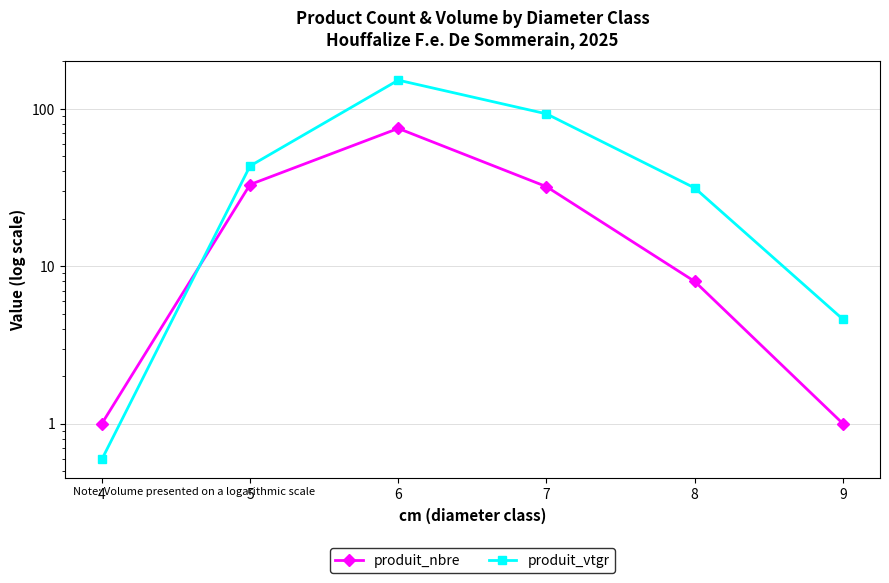

What is the difference between the highest and lowest values at 4?

0.4